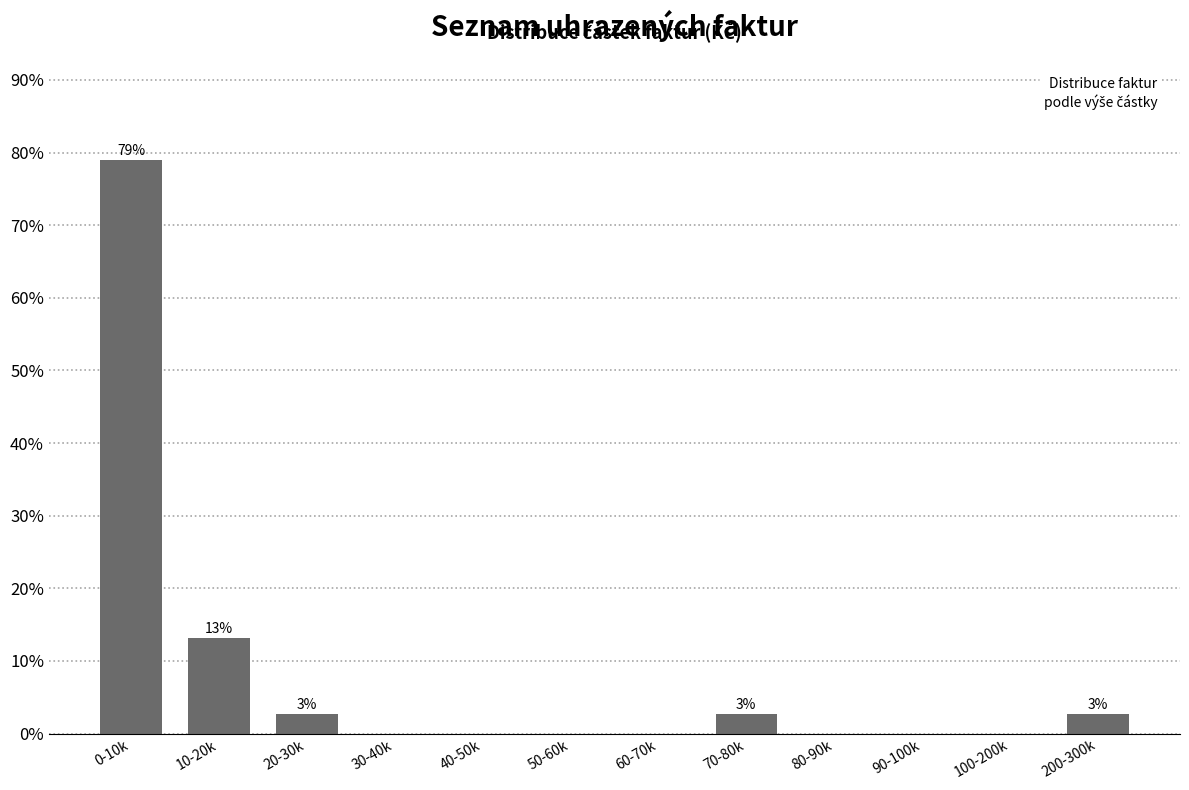

Reading right to left, list all the values displayed in this chart.

200-300k=2.6	100-200k=0.0	90-100k=0.0	80-90k=0.0	70-80k=2.6	60-70k=0.0	50-60k=0.0	40-50k=0.0	30-40k=0.0	20-30k=2.6	10-20k=13.2	0-10k=78.9